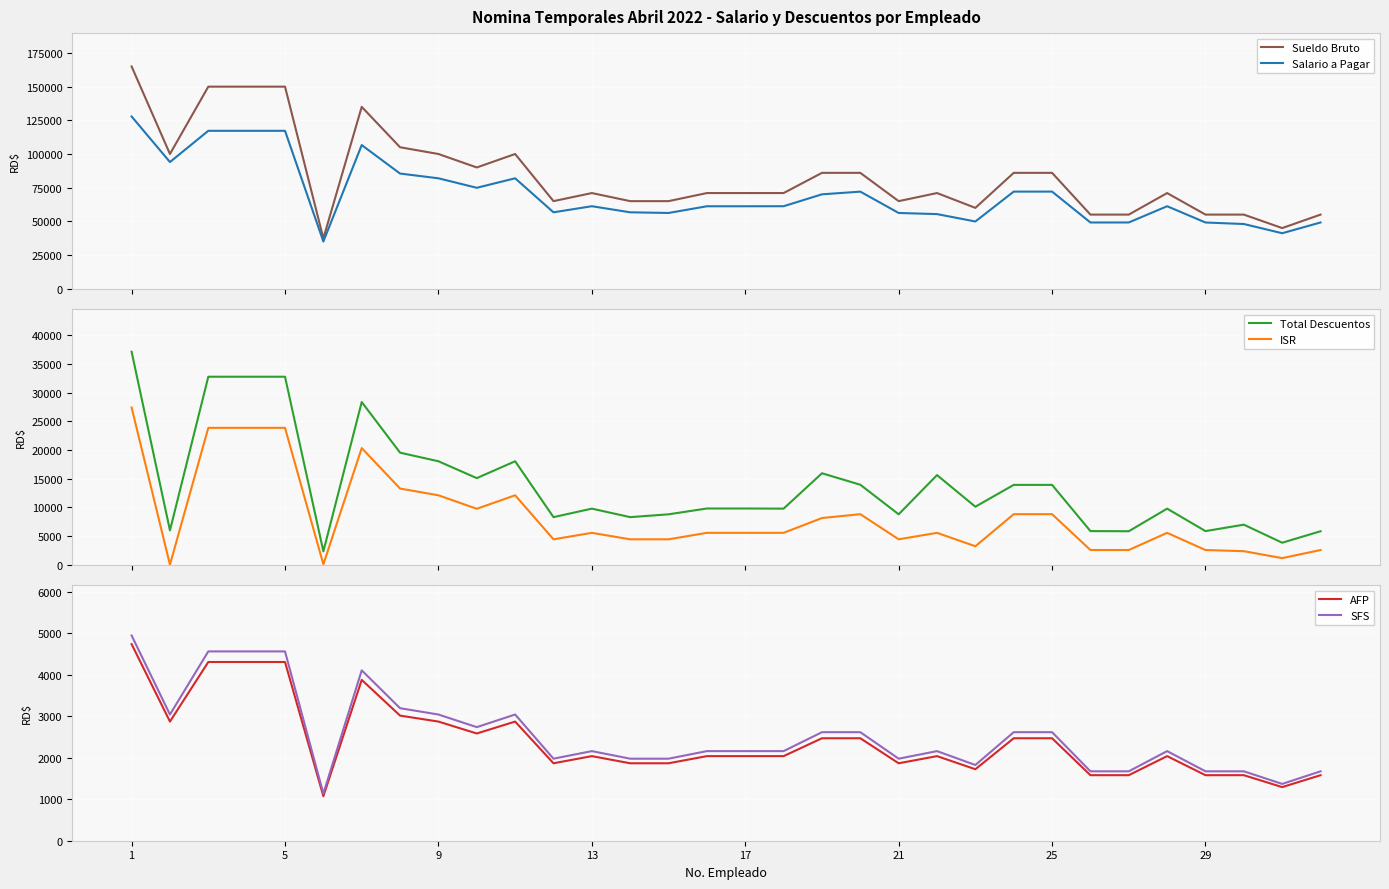

How many lines are shown in the chart?

6